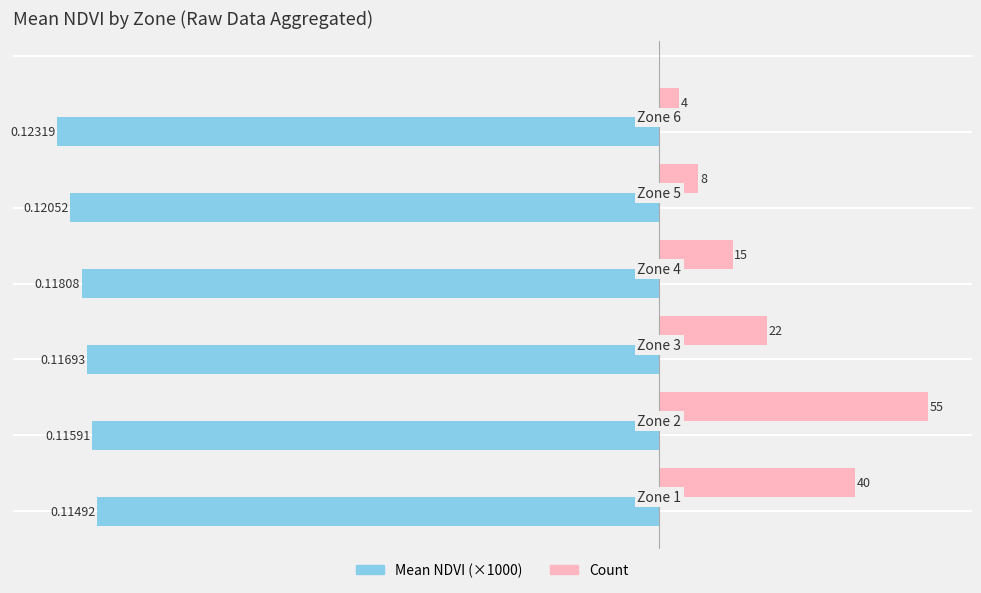

Count the number of data series in this chart.

2